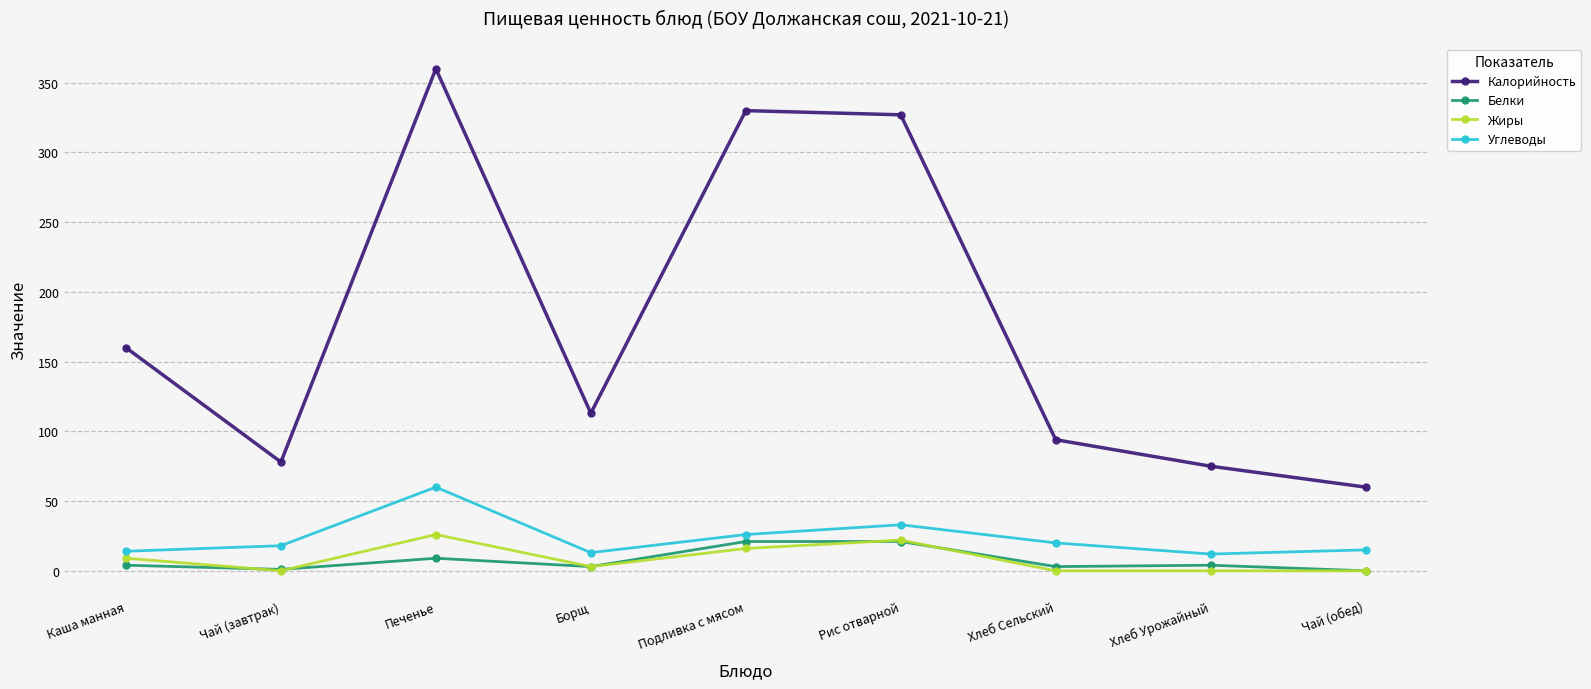

At which category is the sum across all series the highest?

Печенье